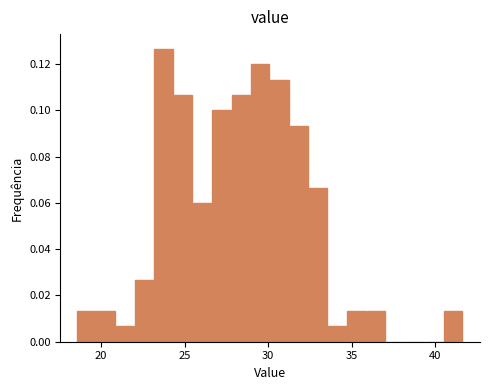

Around what value on the x-axis is the tallest bar? Give the approximate position of its centre, as read against the axis.

23.5